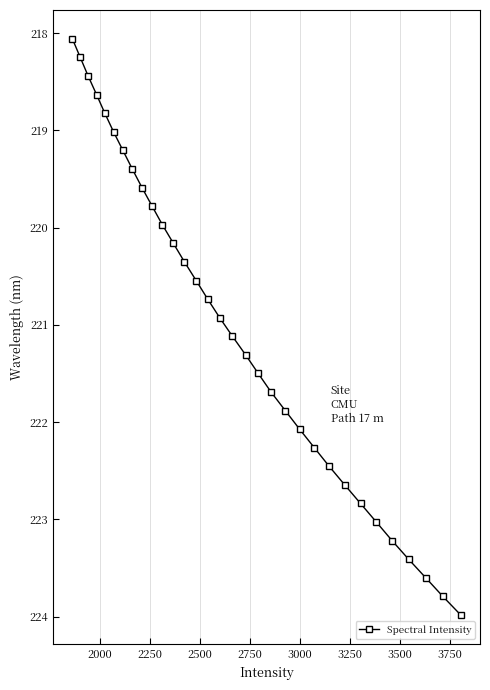

How many lines are shown in the chart?

1